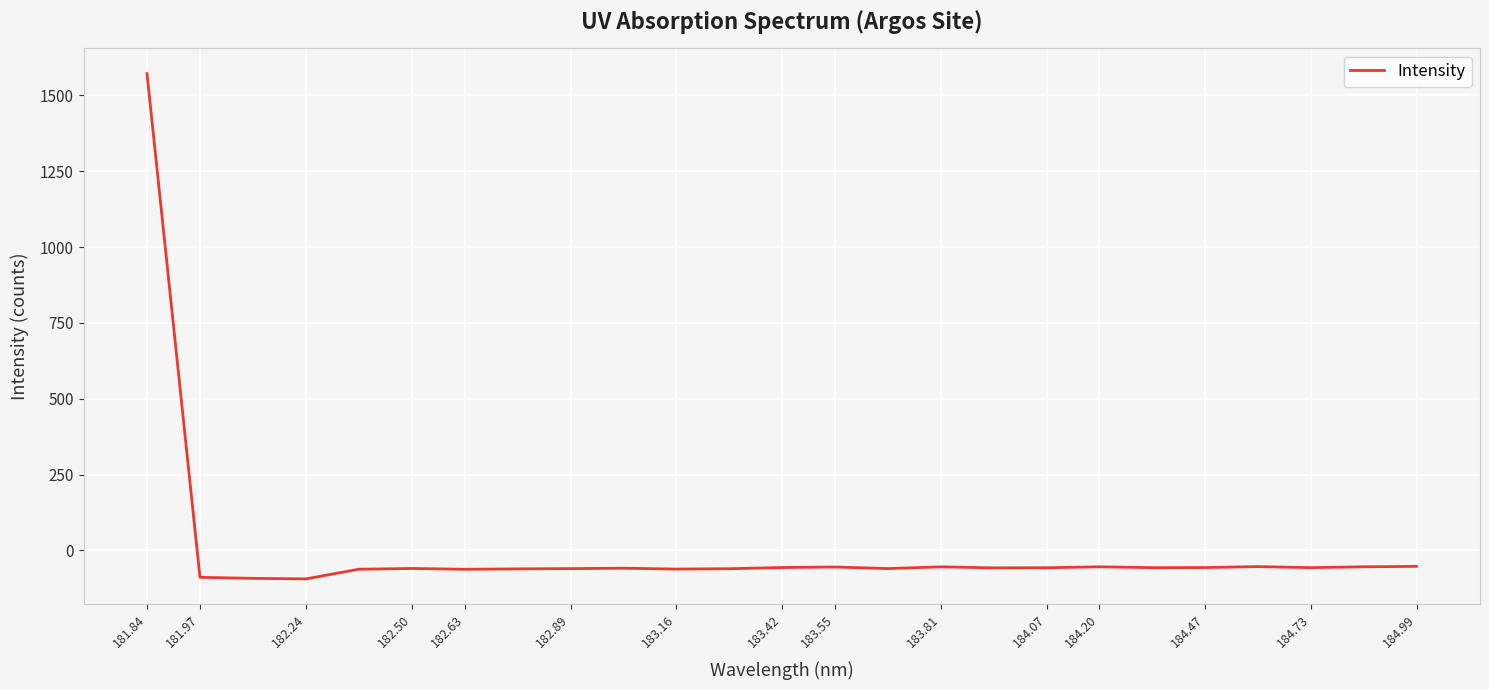

How many positive values are there?

1